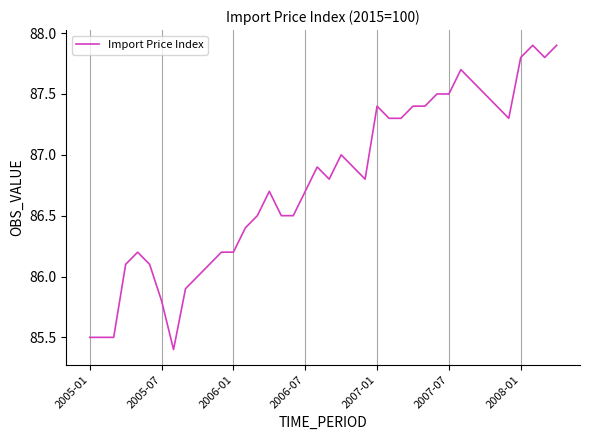

What is the difference between the maximum and minimum values?

2.5